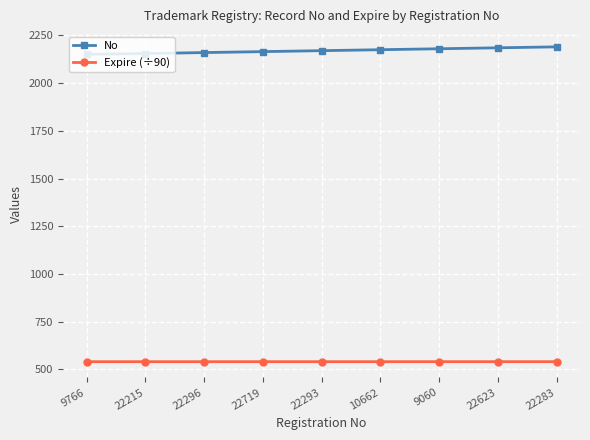

List the series in order of their peak value, highest first.

No, Expire (÷90)